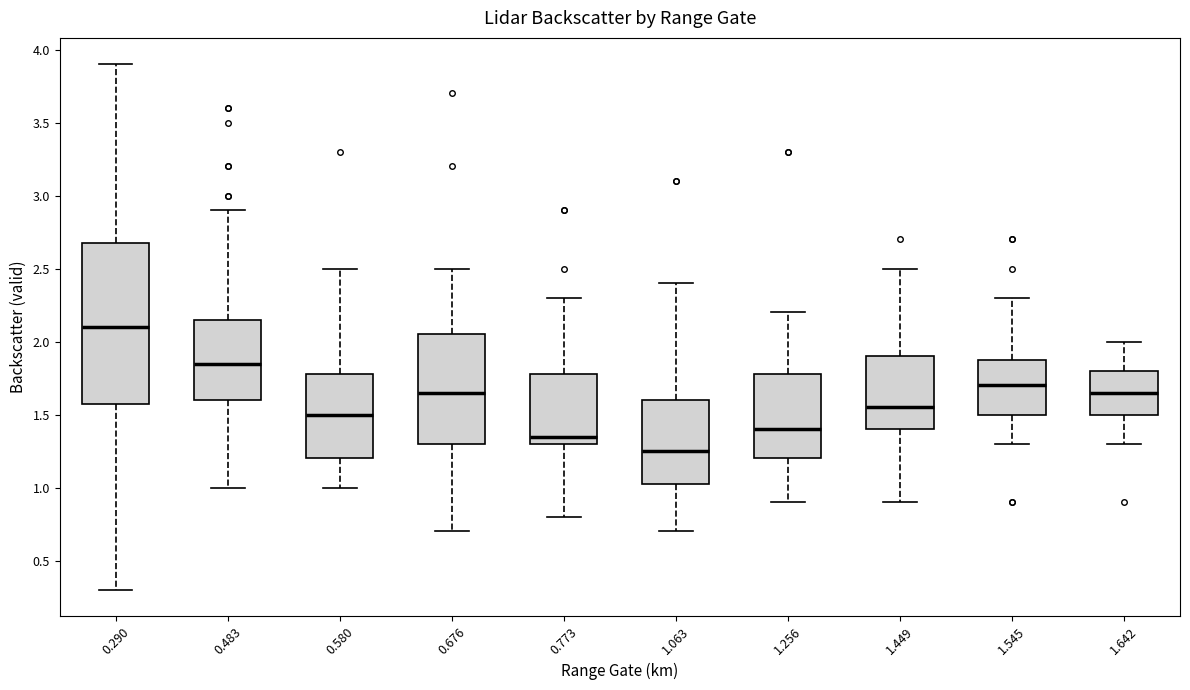

Reading left to right, read every box against the y-axis: the position of its median line, the range the box covers, and the ends of its whiskers. The values are not printed on the chart, so give them approximately, as read against the axis.

0.290: median 2.10, box 1.60 to 2.70, whiskers 0.30 to 3.90
0.483: median 1.85, box 1.60 to 2.15, whiskers 1.00 to 2.90
0.580: median 1.50, box 1.20 to 1.80, whiskers 1.00 to 2.50
0.676: median 1.65, box 1.30 to 2.05, whiskers 0.70 to 2.50
0.773: median 1.35, box 1.30 to 1.80, whiskers 0.80 to 2.30
1.063: median 1.25, box 1.05 to 1.60, whiskers 0.70 to 2.40
1.256: median 1.40, box 1.20 to 1.80, whiskers 0.90 to 2.20
1.449: median 1.55, box 1.40 to 1.90, whiskers 0.90 to 2.50
1.545: median 1.70, box 1.50 to 1.90, whiskers 1.30 to 2.30
1.642: median 1.65, box 1.50 to 1.80, whiskers 1.30 to 2.00